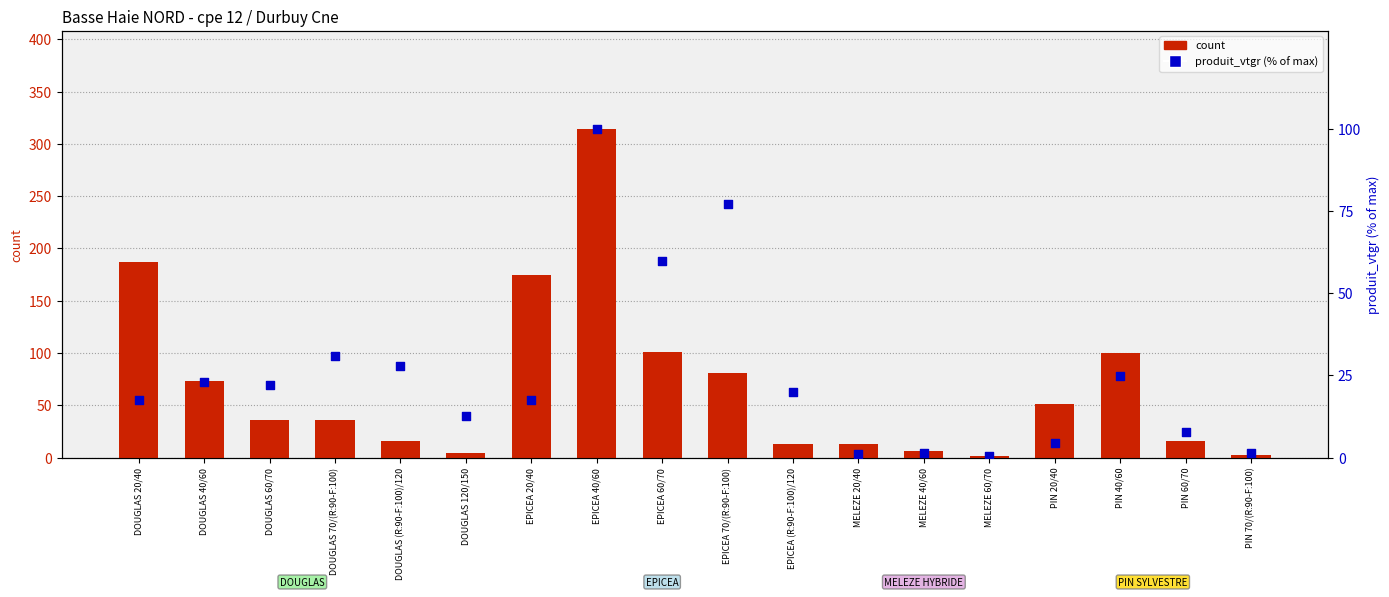

Which series has the largest total across all categories?

count